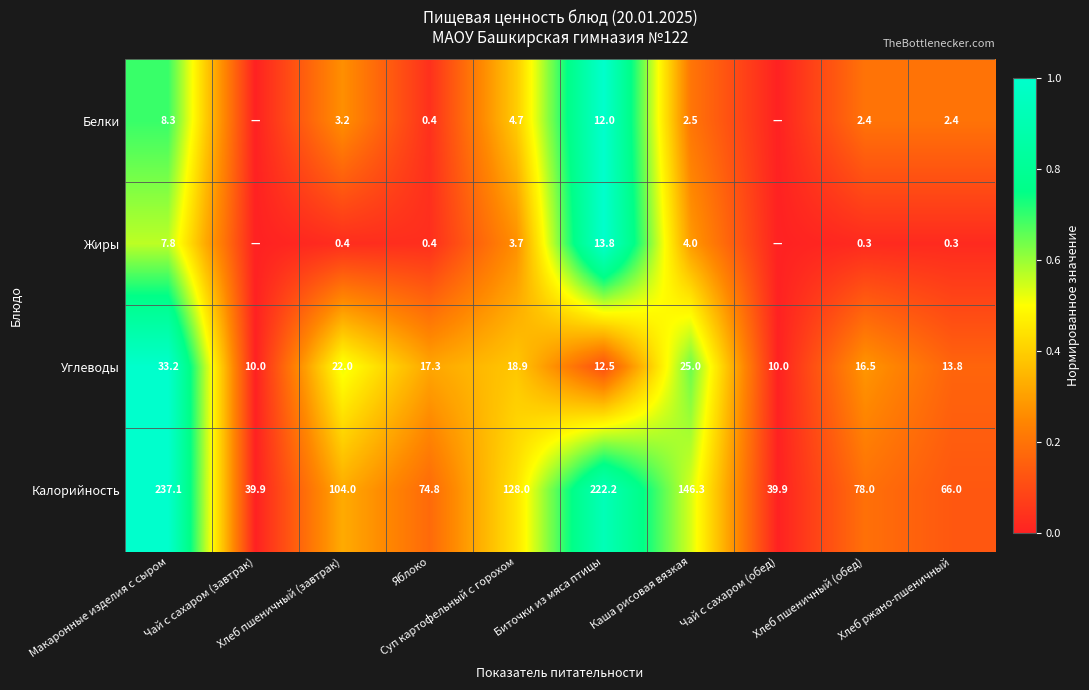

What is the difference between the highest and lowest values at Хлеб пшеничный (обед)?

77.7